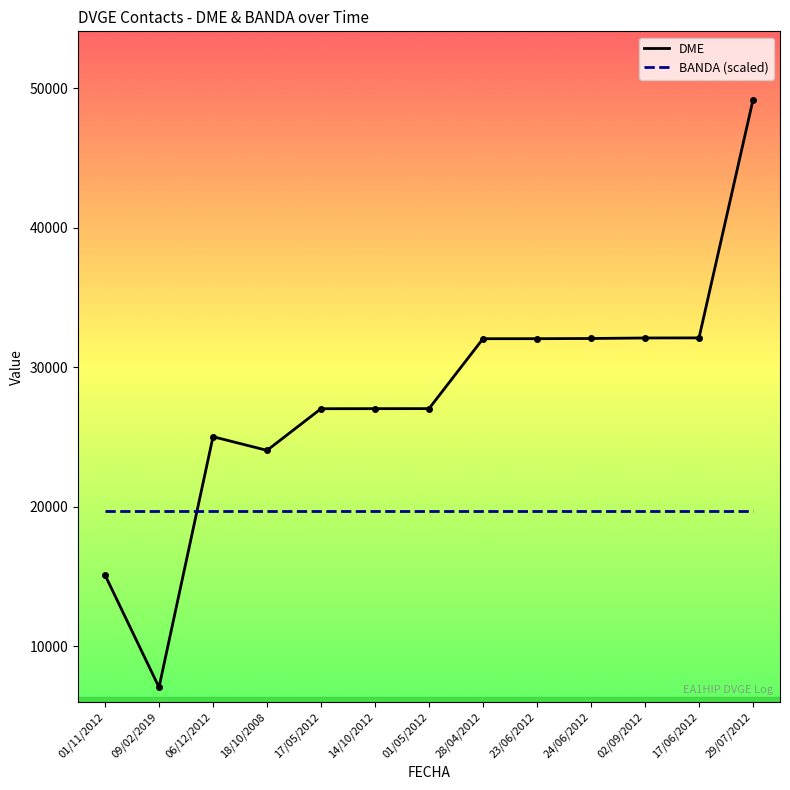

Where do BANDA (scaled) and DME first cross each other?

09/02/2019 and 06/12/2012